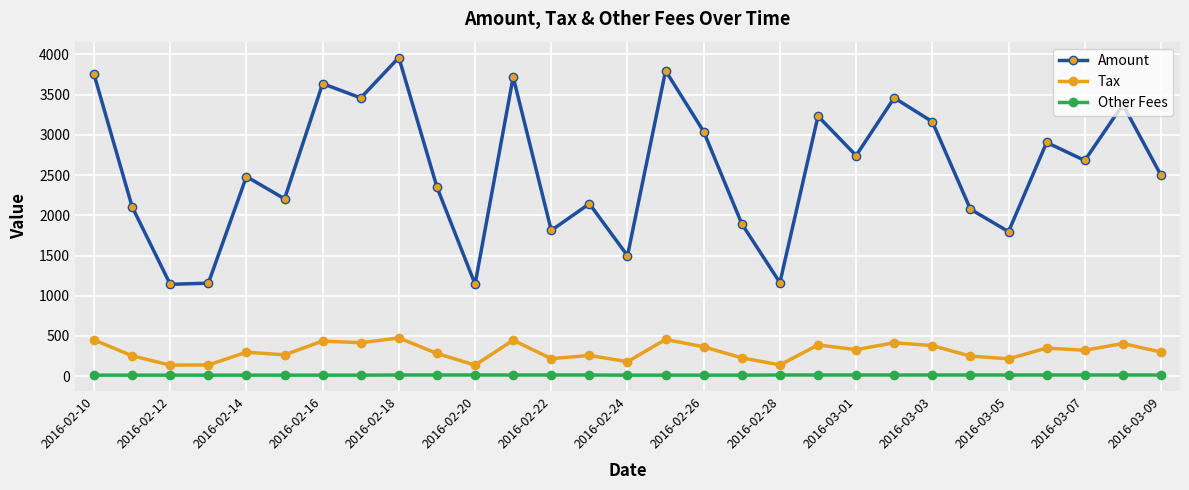

Which series has the widest spread of values?

Amount